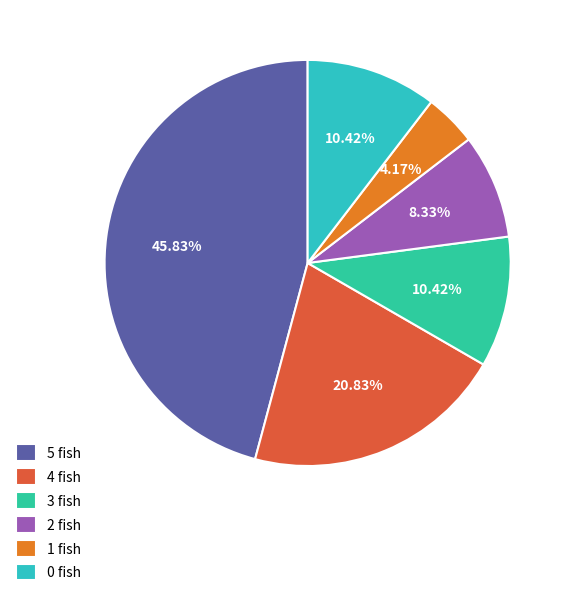

Count the number of slices in the pie.

6